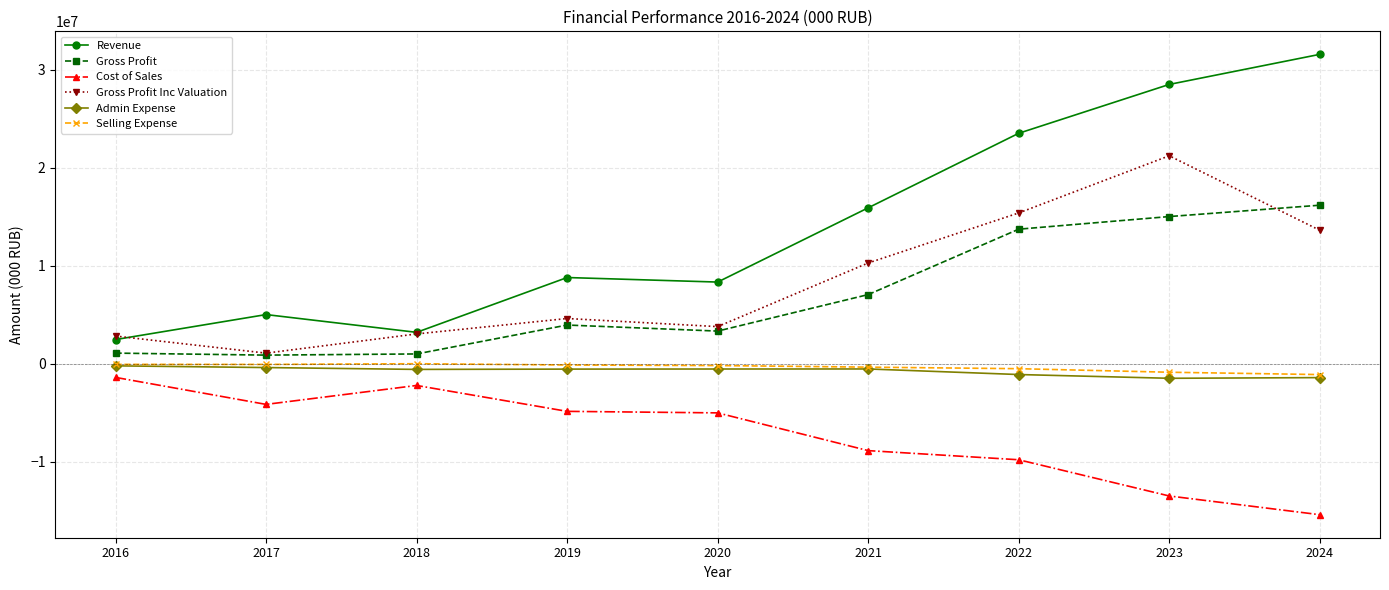

At how many categories does at least one series exceed 4665535?

7